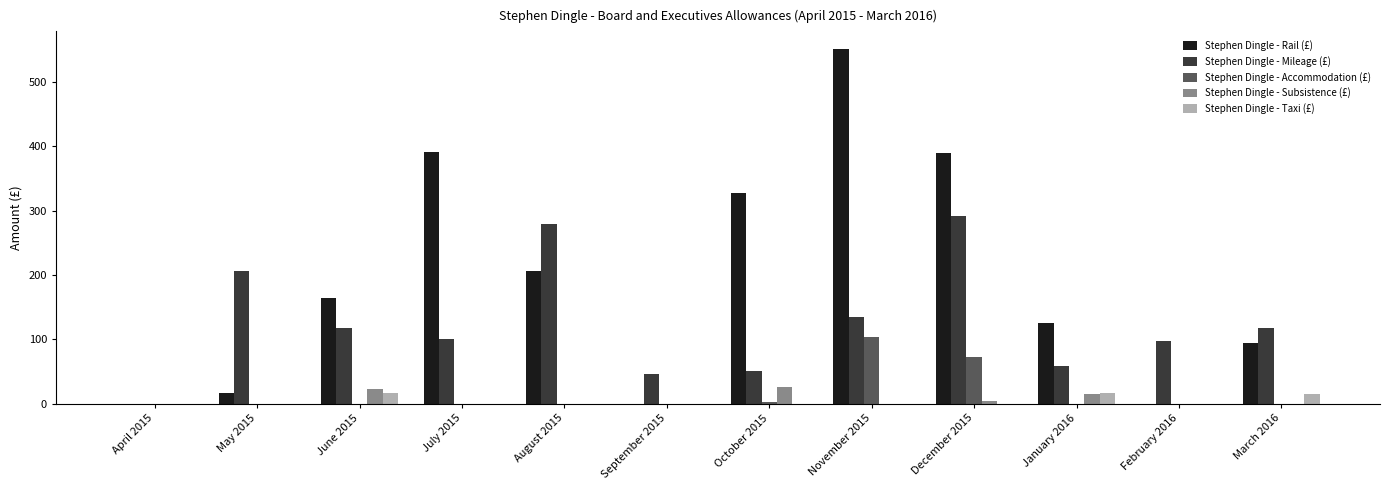

How many values in the Stephen Dingle - Subsistence (£) series exceed 0?

4